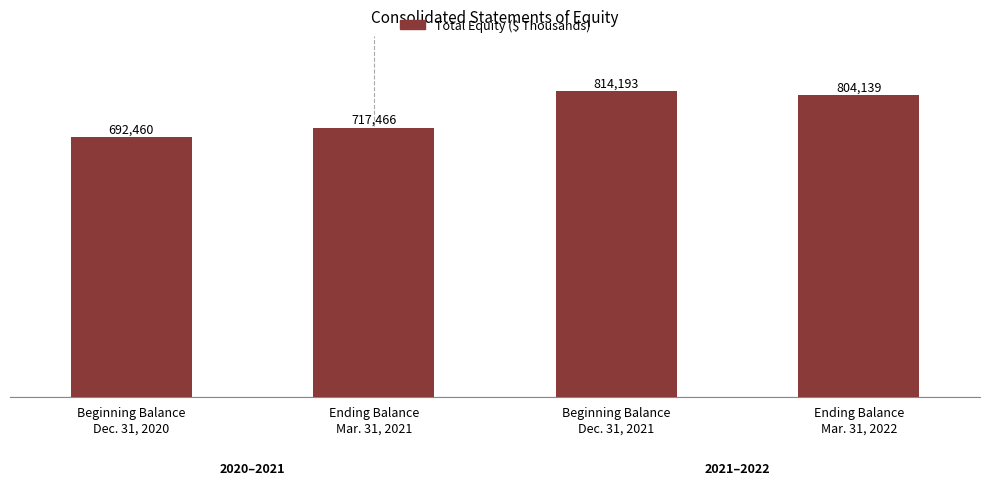

At which category does the chart reach its peak across all series?

Beginning Balance
Dec. 31, 2021